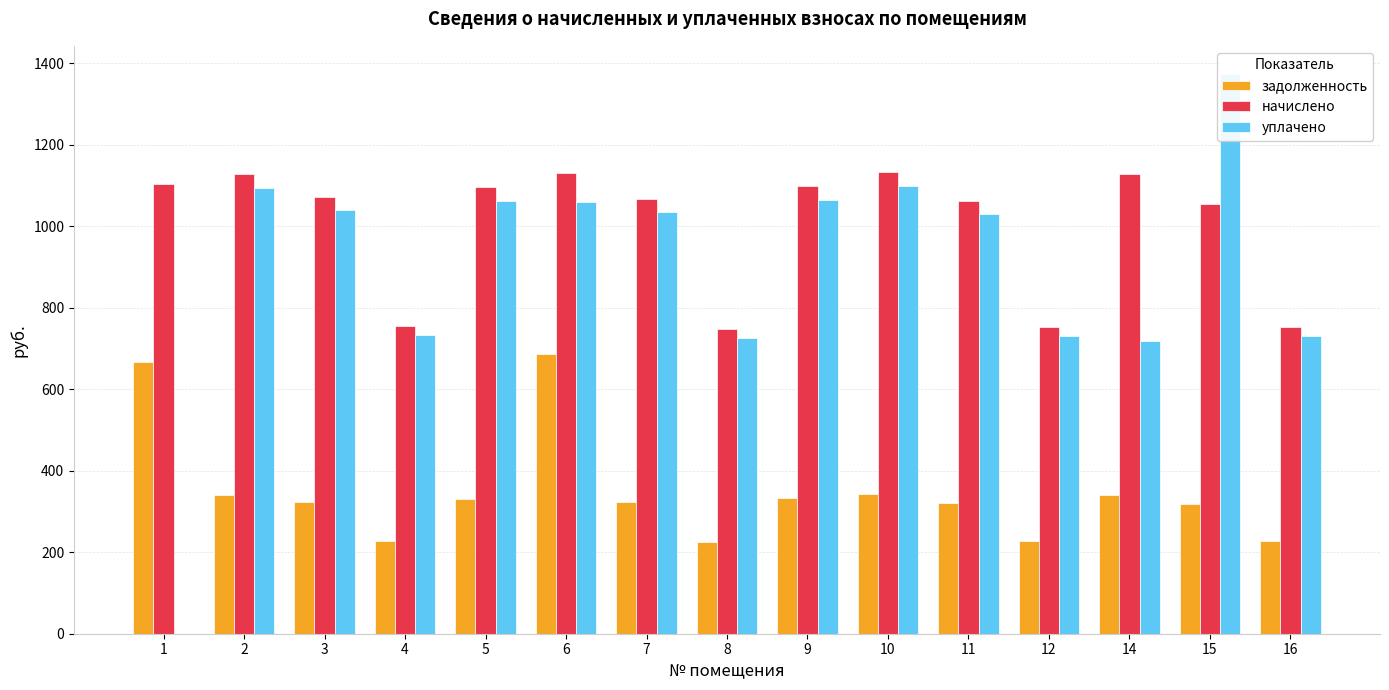

What is the sum of the уплачено values at 2 and 10?

2191.6